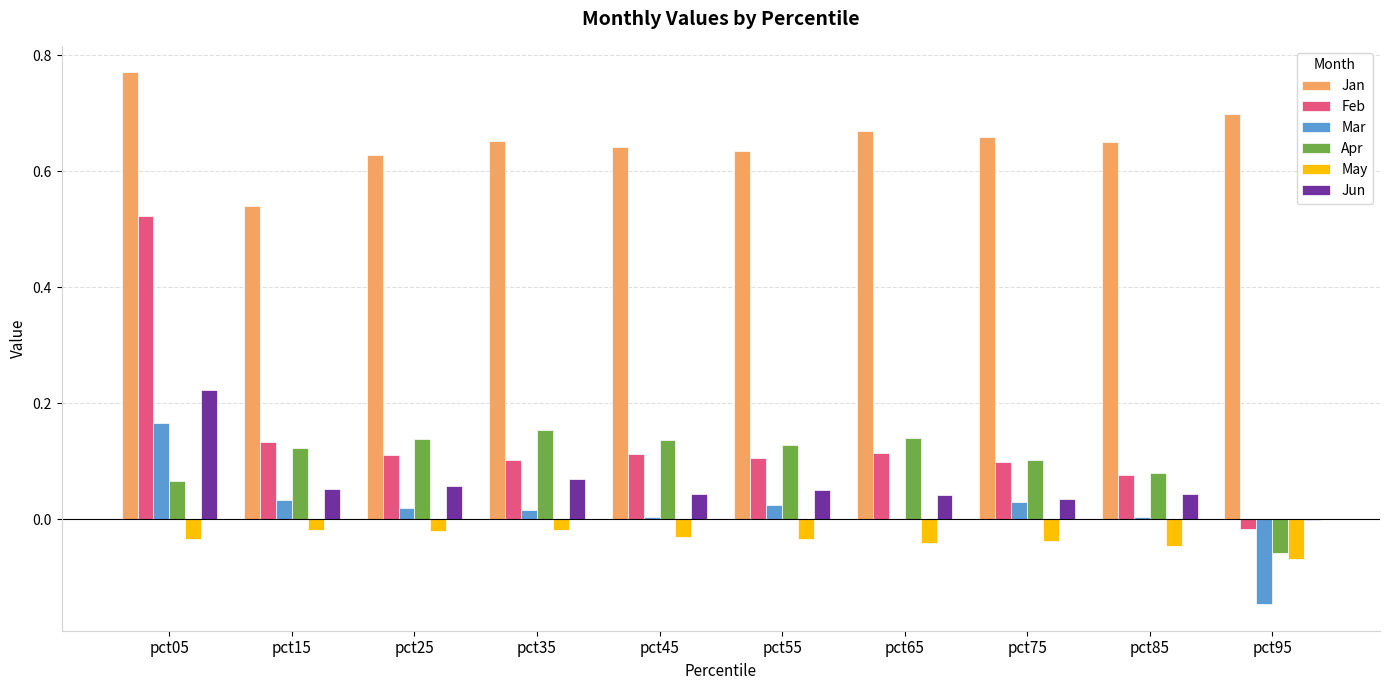

The value of Apr at pct45 is 0.1. True or false?

True